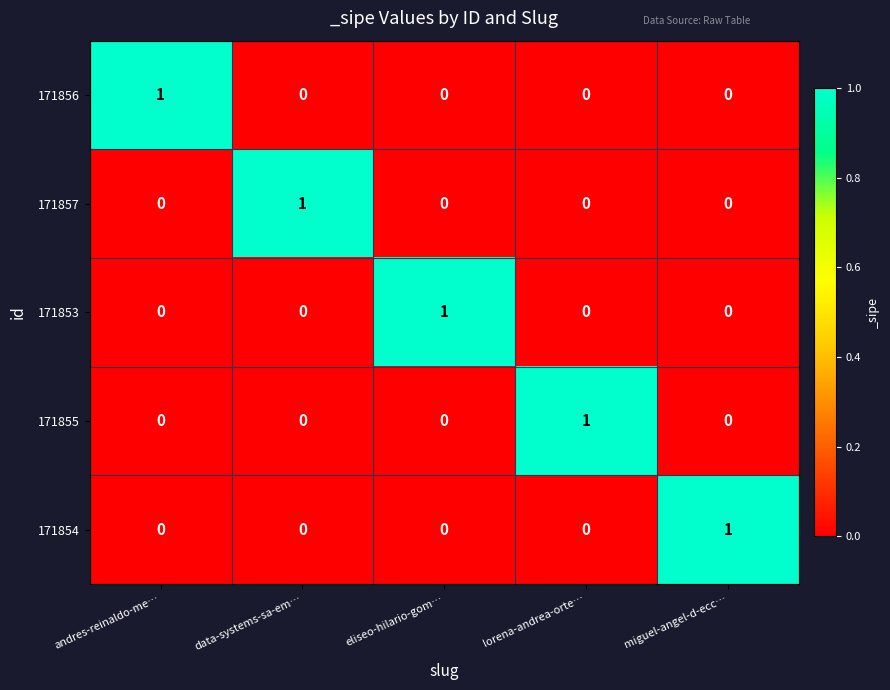

What is the total value across all series at eliseo-hilario-gom…?

1